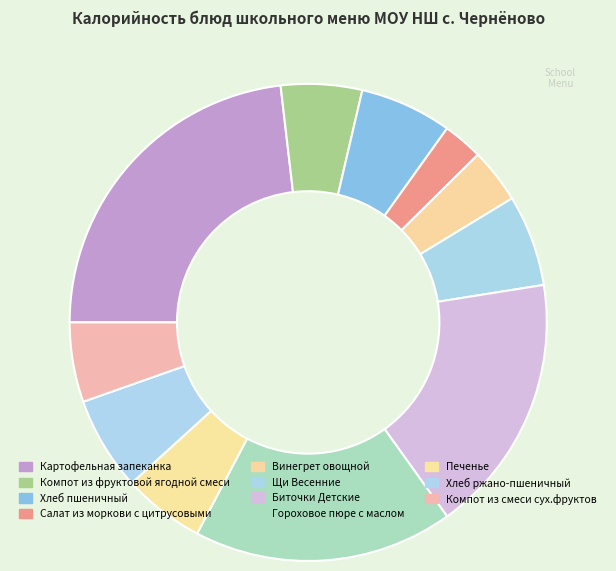

How many slices are in this pie chart?

11